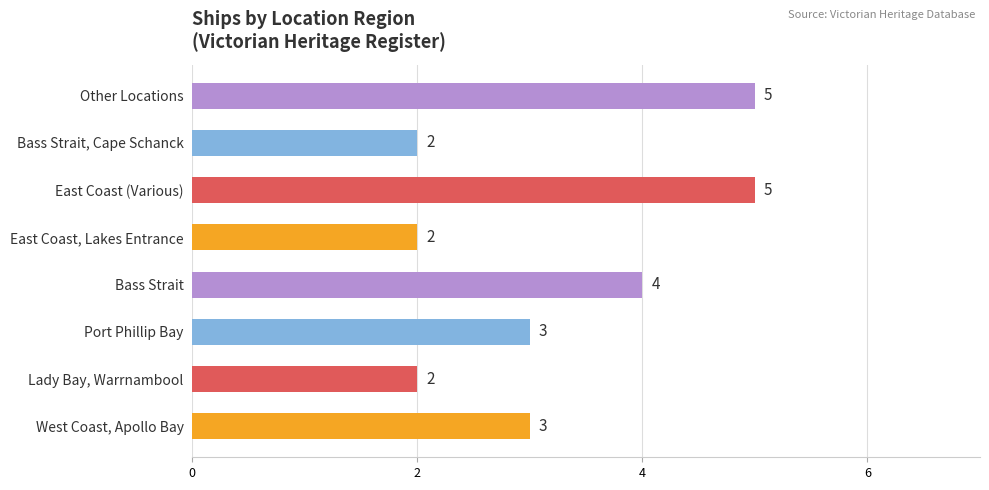

Read the value at Other Locations.

5